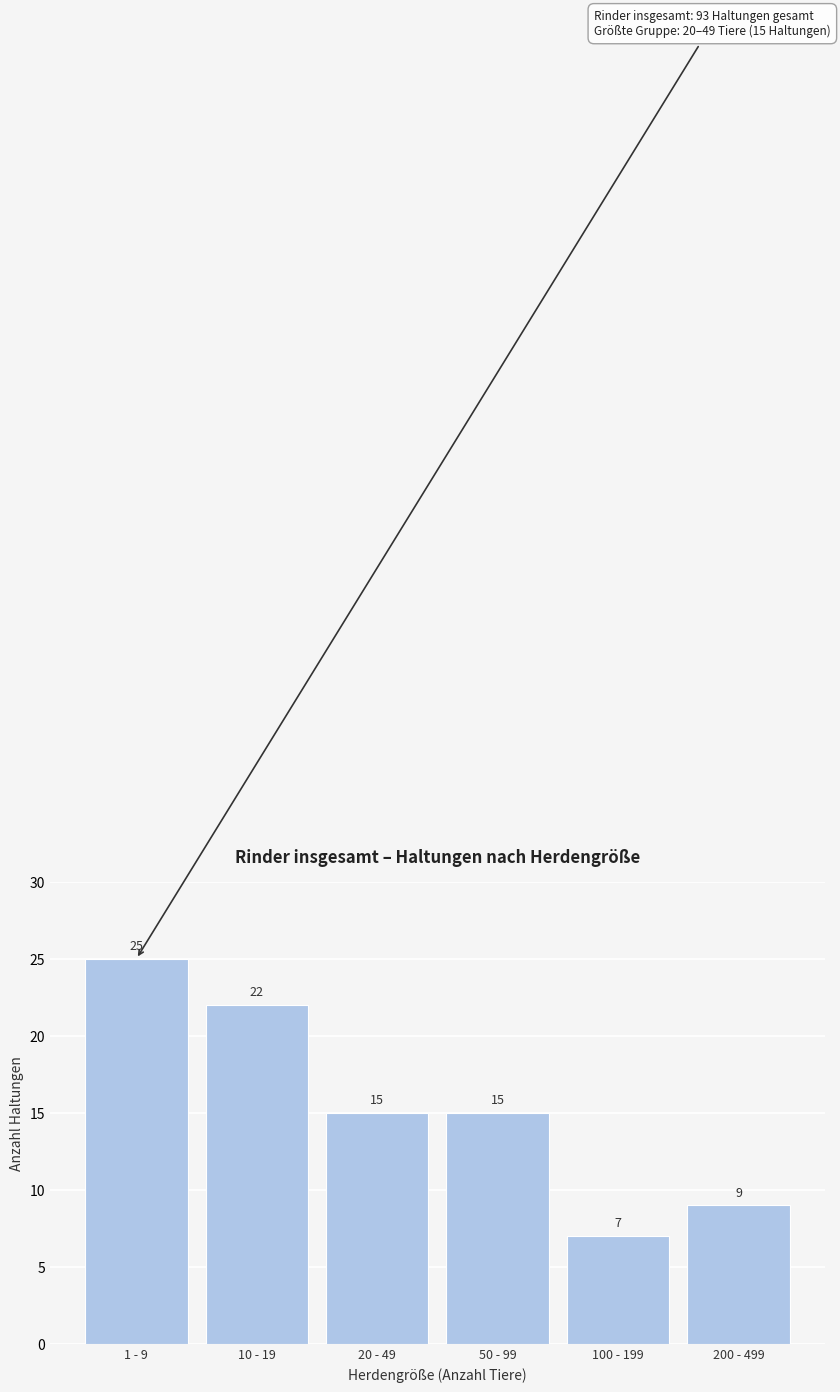

Reading right to left, what are all the values shown in this chart?

200 - 499=9	100 - 199=7	50 - 99=15	20 - 49=15	10 - 19=22	1 - 9=25